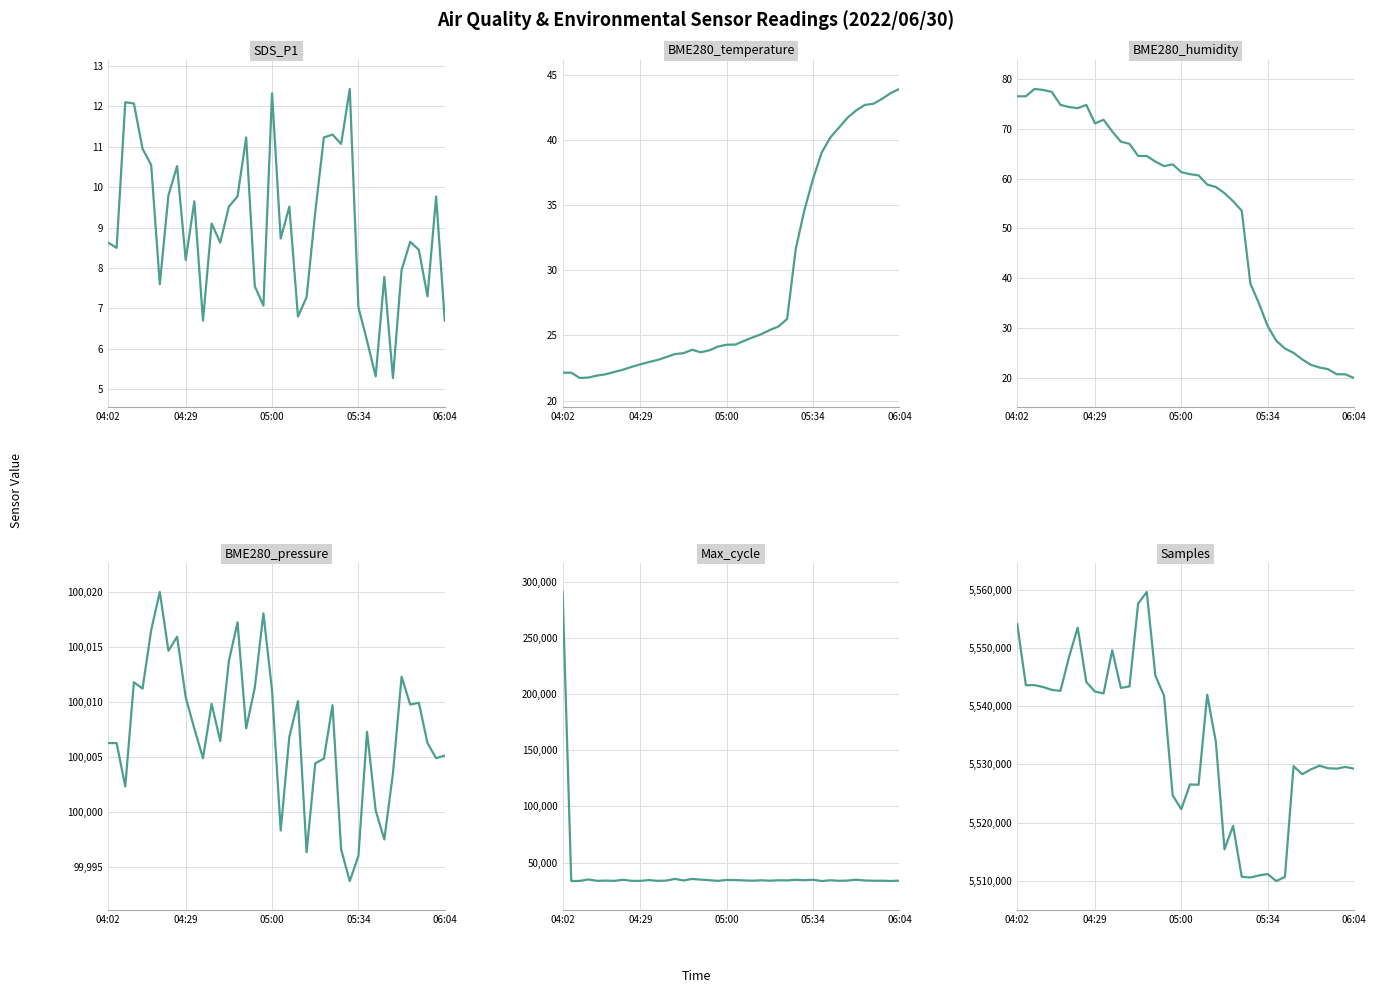

Does the chart display data point markers on the line(s)?

No